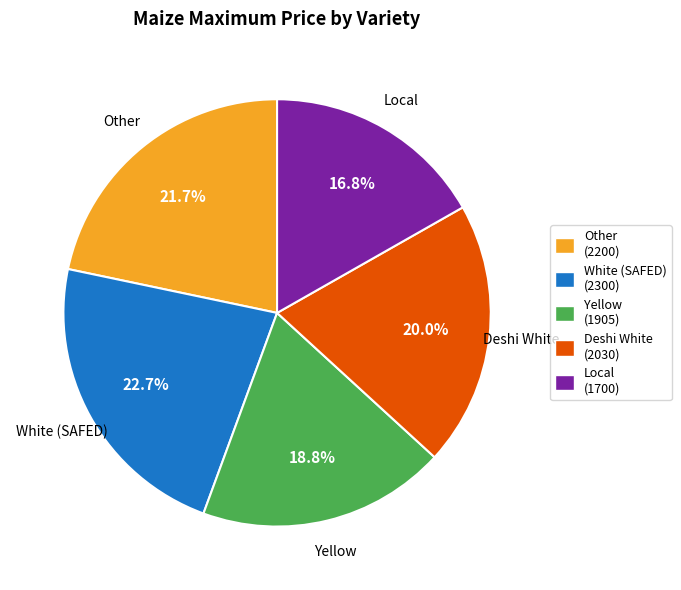

Between Local and Yellow, which is larger?

Yellow